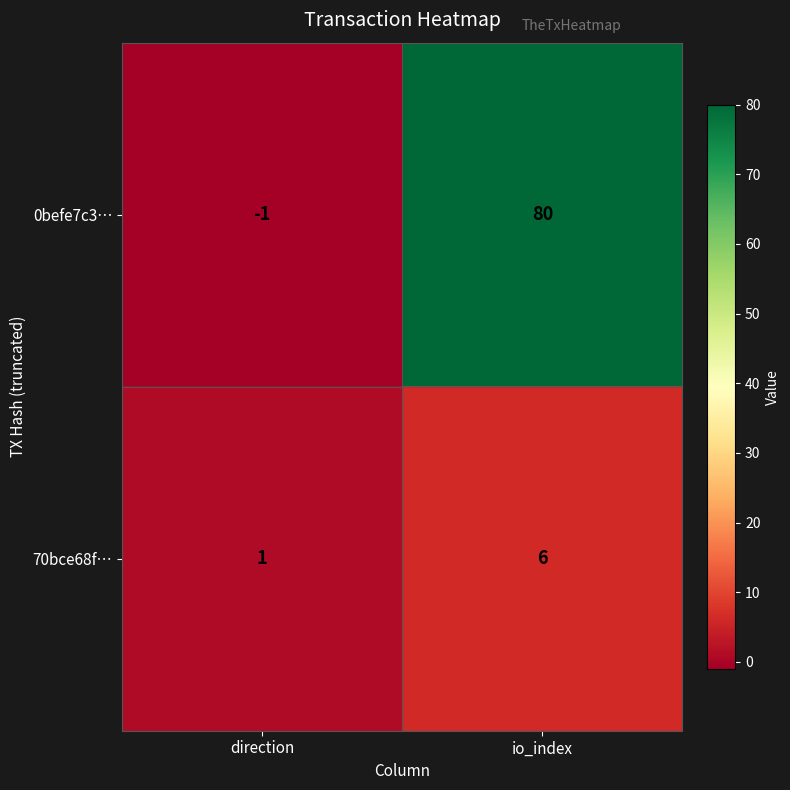

What is the sum of all 0befe7c3… values?

79